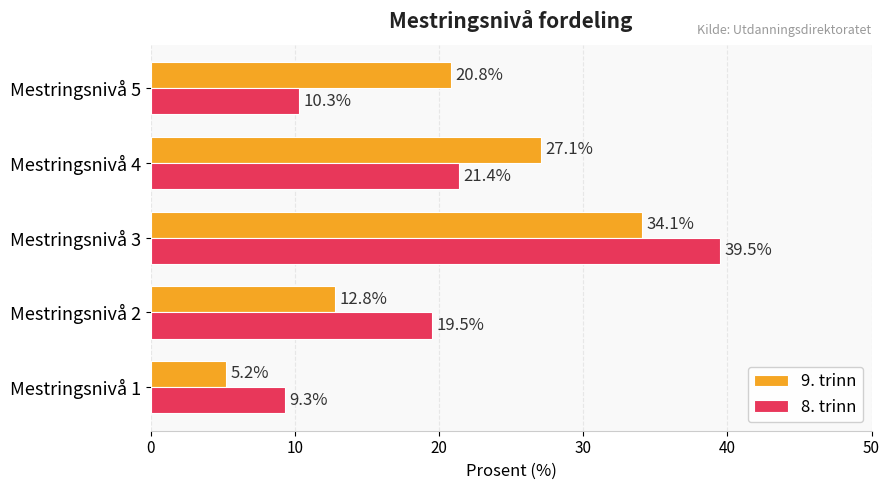

Which series changed the most between Mestringsnivå 1 and Mestringsnivå 2?

8. trinn